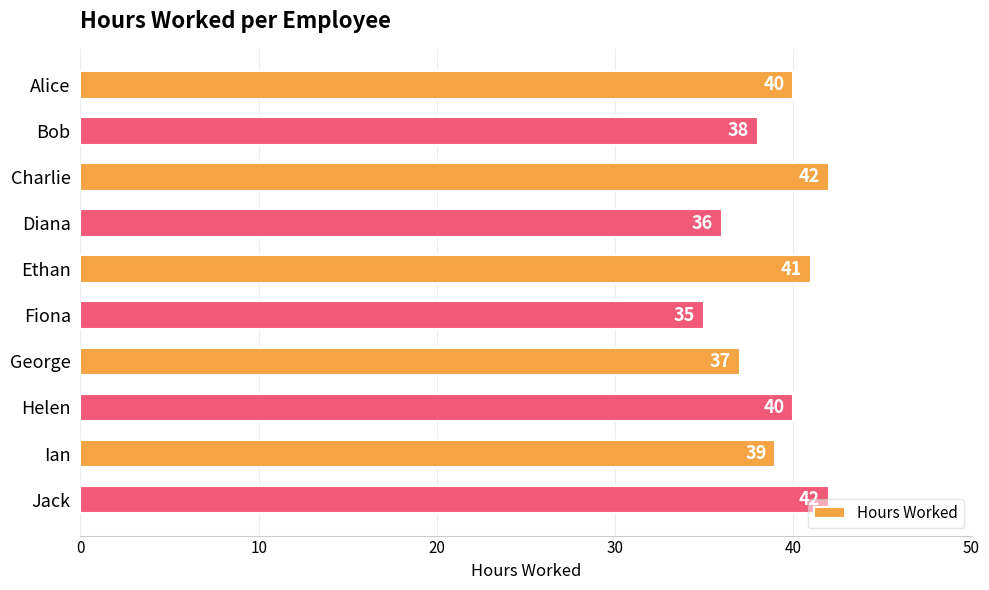

True or false: the data shows 42 at Jack.

True